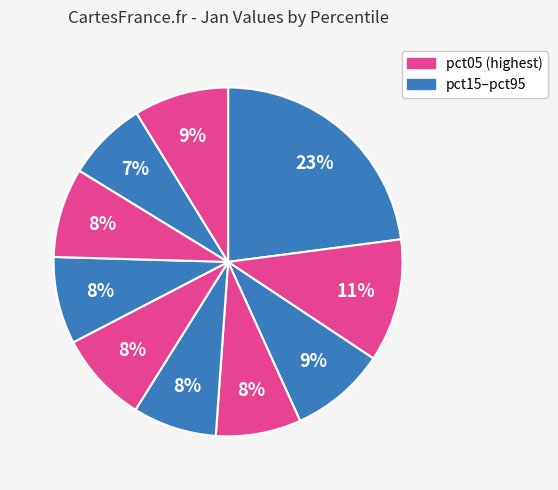

How many segments does this pie chart have?

10